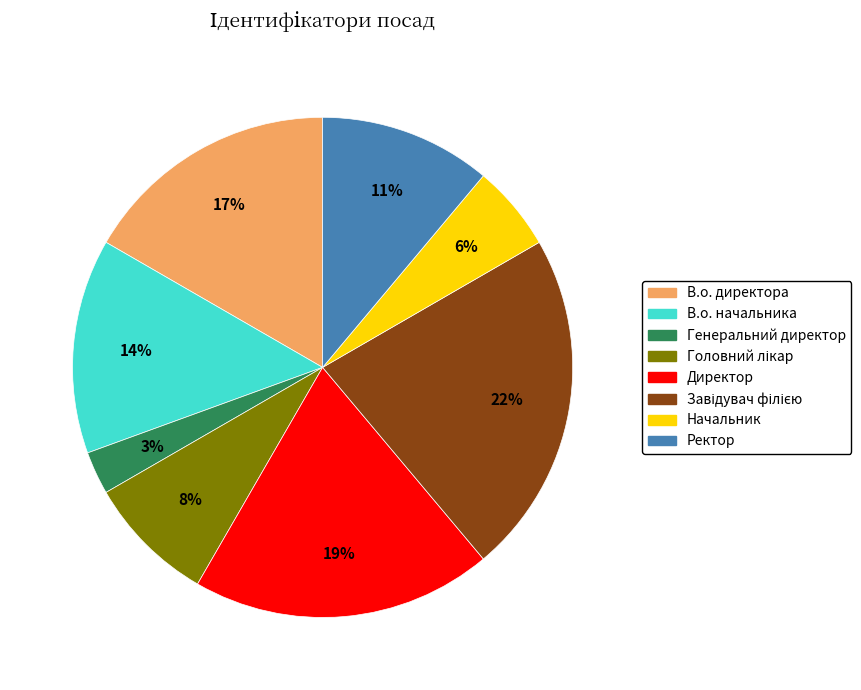

To the nearest percent, what portion does Начальник represent?

6%